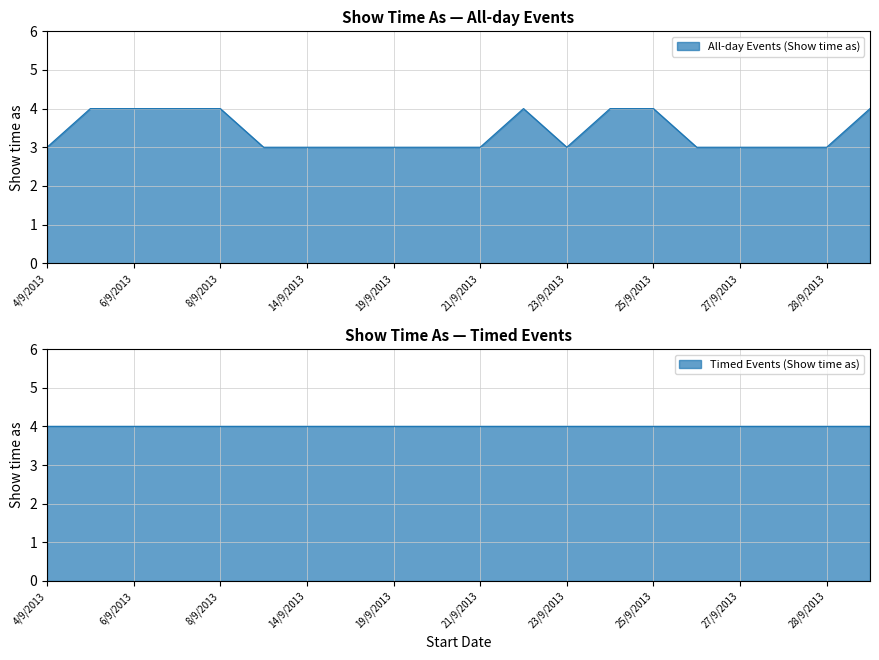

What is the smallest value displayed?

3